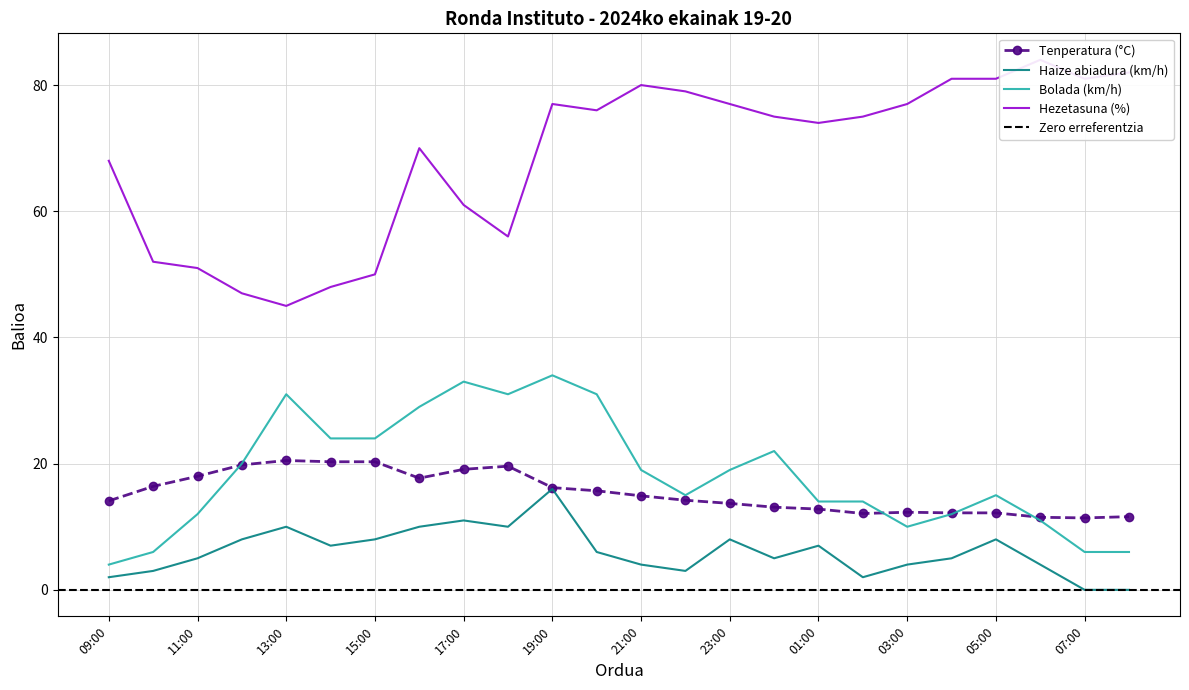

At 20:00, list the series in order from largest to smallest.

Hezetasuna (%), Bolada (km/h), Tenperatura (°C), Haize abiadura (km/h)